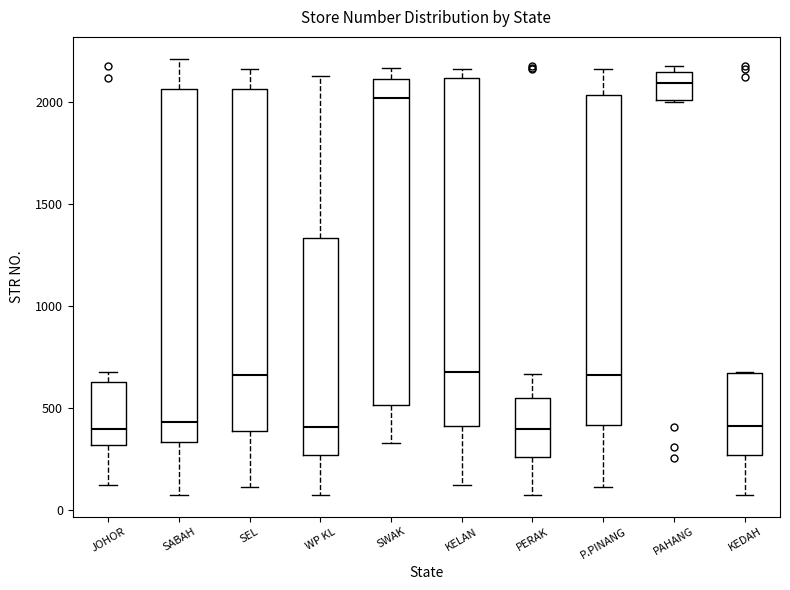

Where does the lower whisker of the box for KEDAH end on the y-axis? The values are not printed on the chart, so give them approximately, as read against the axis.

50